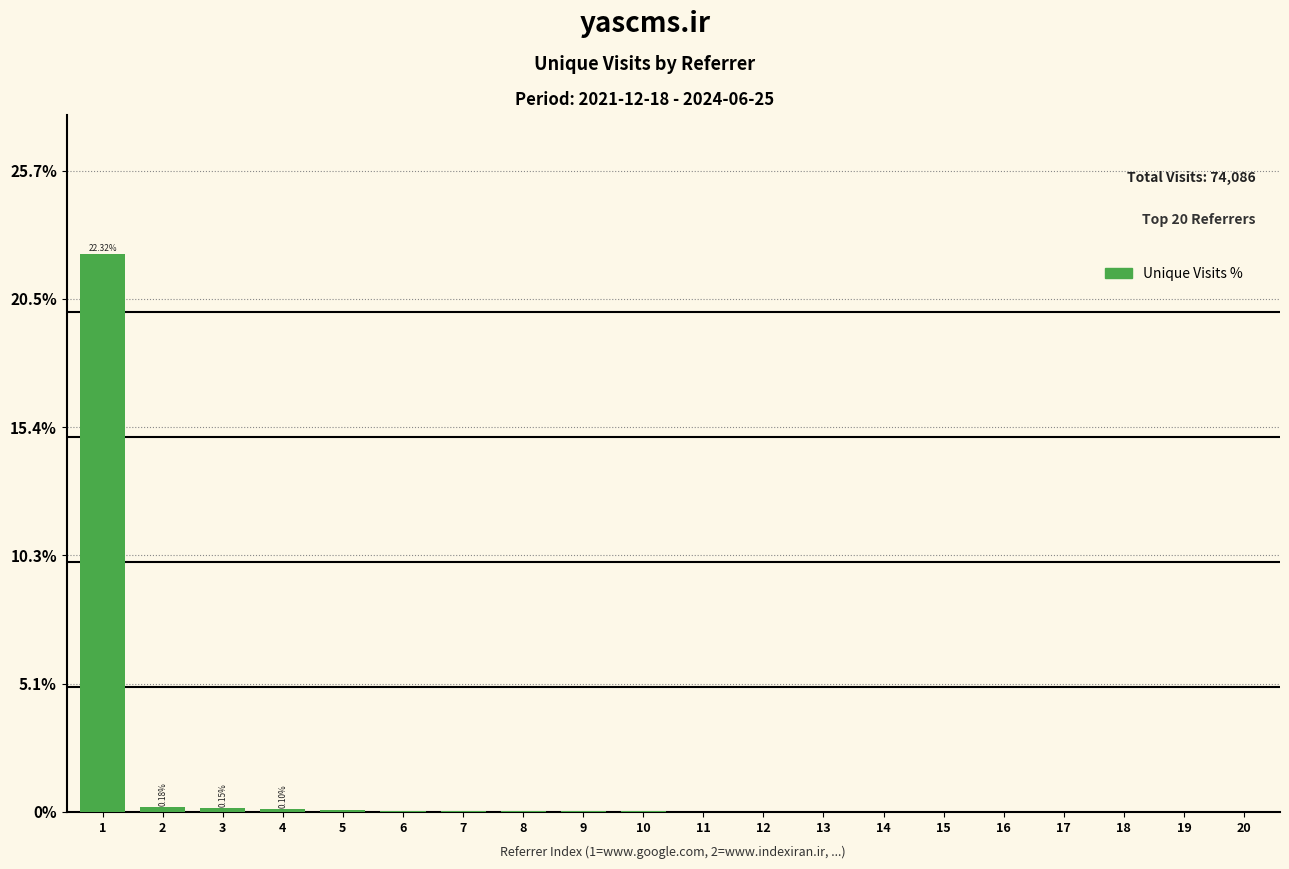

What is the sum of all values?

23.1